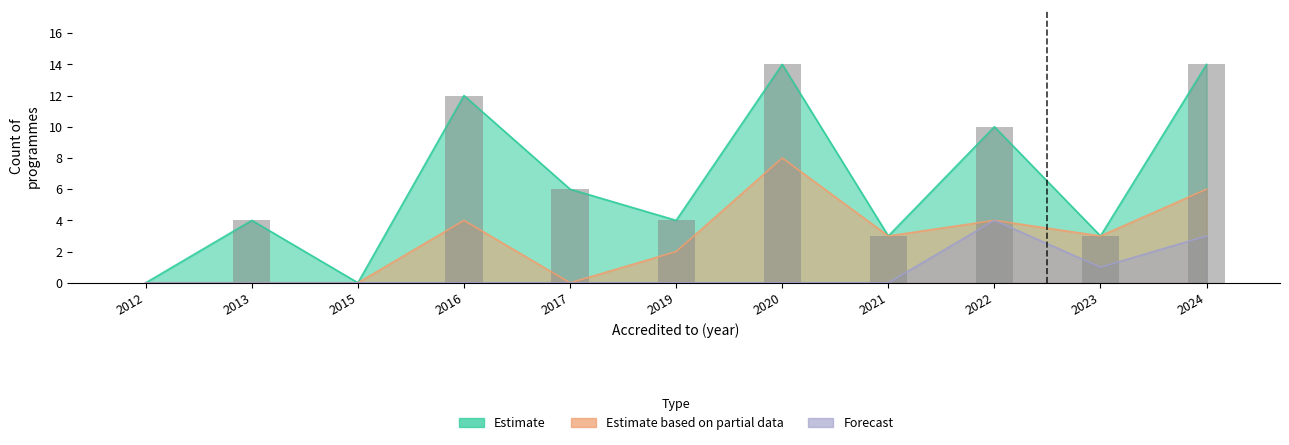

What is the sum of the Estimate based on partial data values at 2024 and 2013?

6